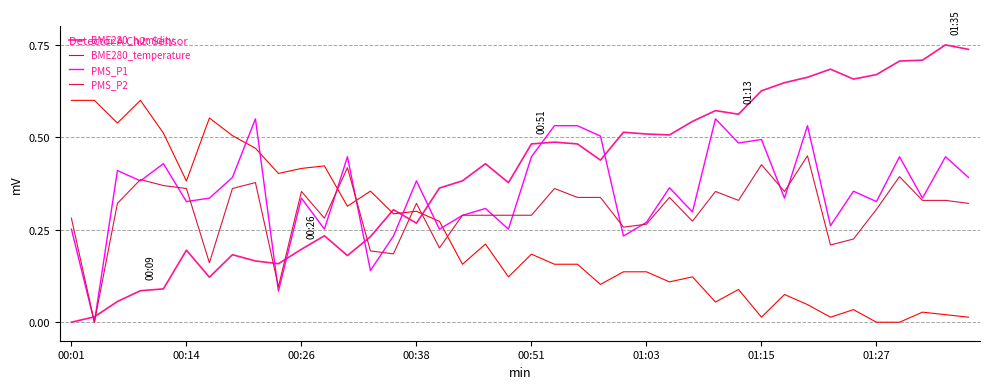

Rank the series by their maximum value, from highest to lowest.

BME280_humidity, BME280_temperature, PMS_P1, PMS_P2